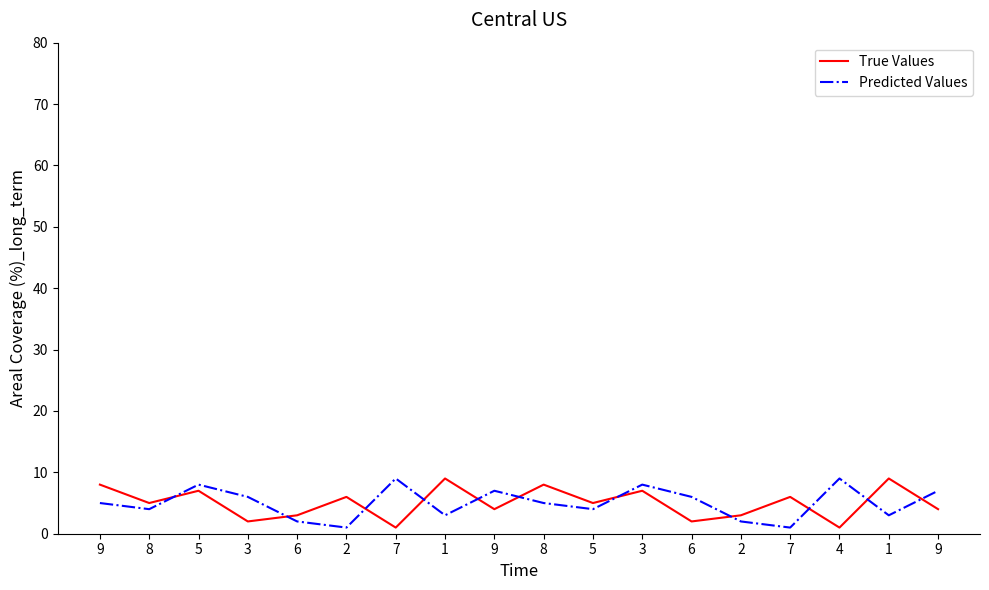

Where is True Values nearest to the value 5?

8